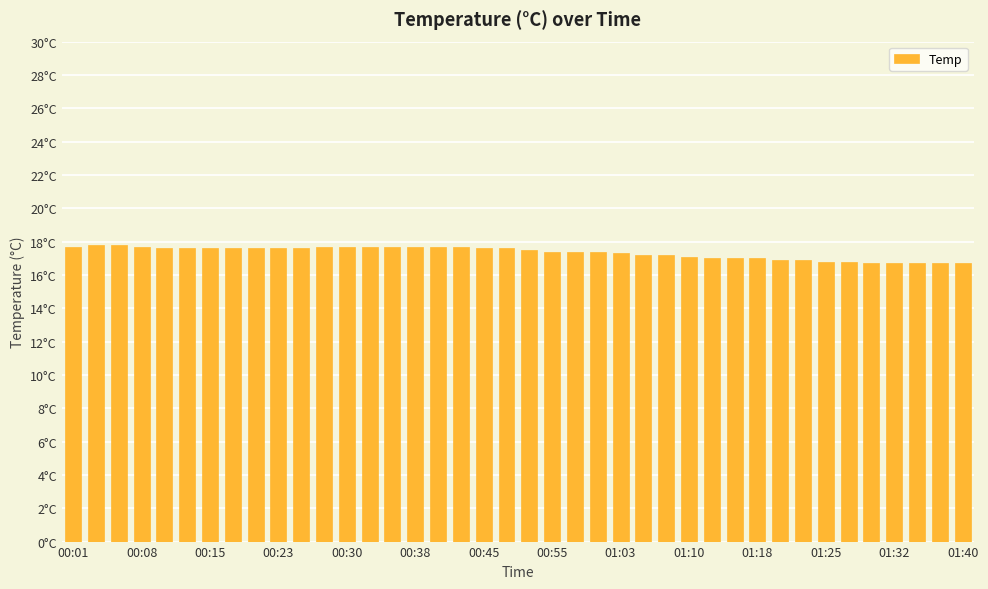

Are the bars horizontal?

No